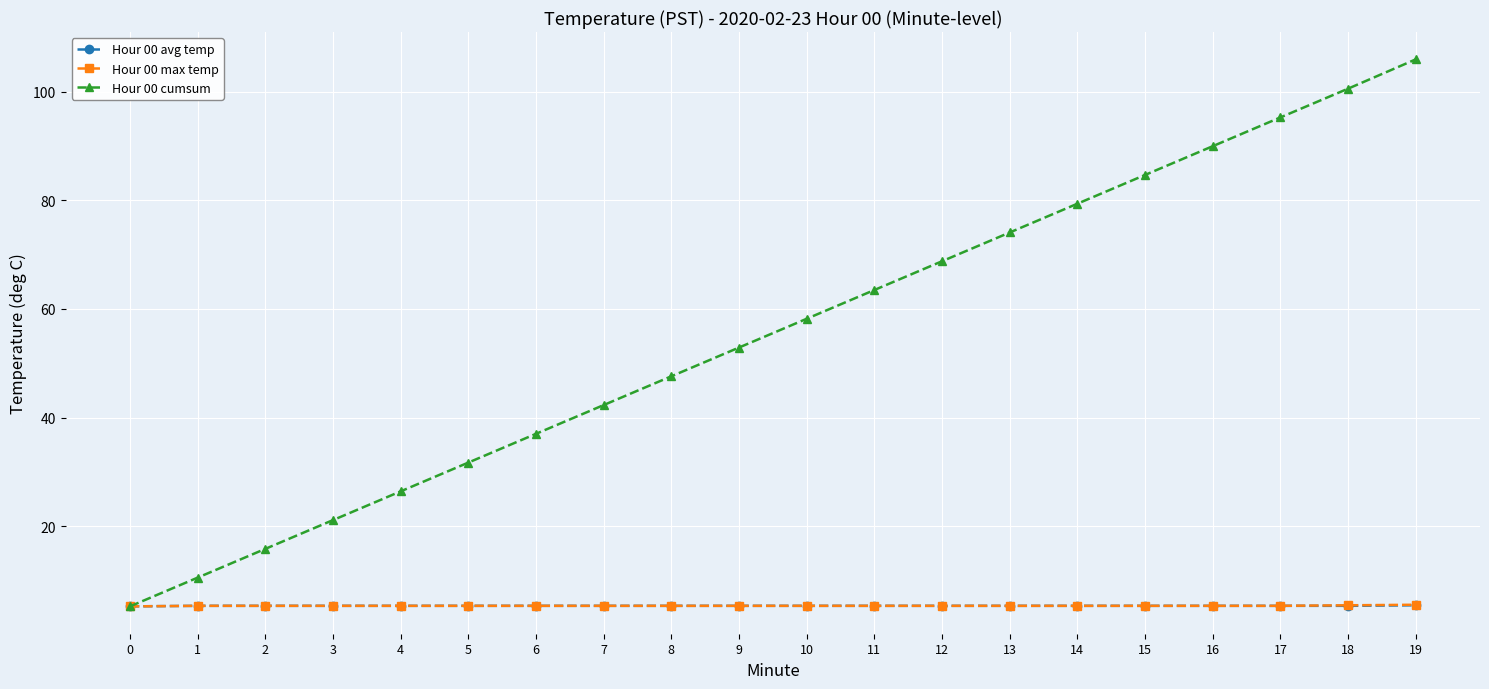

At how many categories does at least one series exceed 19?

17